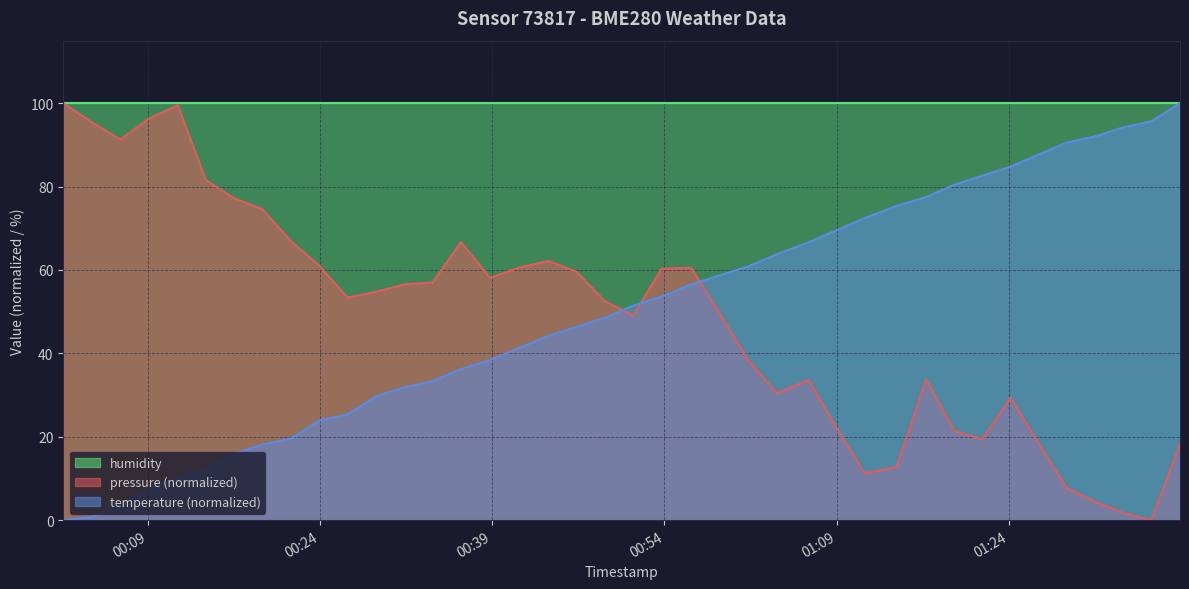

What is the value of the pressure point at the 13th from the left?

56.6